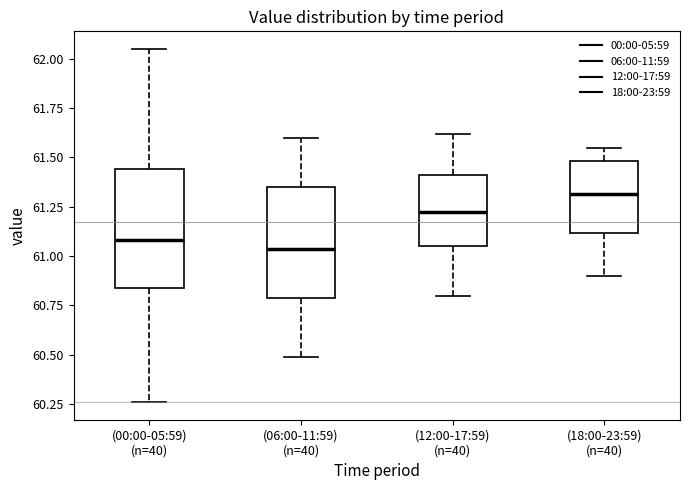

Reading left to right, transcribe this box plot: for each box, give where its median line is, the range the box spans, and where its two whiskers end, as read against the y-axis. The values are not printed on the chart, so give them approximately, as read against the axis.

(00:00-05:59) (n=40): median 61.10, box 60.85 to 61.45, whiskers 60.25 to 62.05
(06:00-11:59) (n=40): median 61.05, box 60.80 to 61.35, whiskers 60.50 to 61.60
(12:00-17:59) (n=40): median 61.25, box 61.05 to 61.40, whiskers 60.80 to 61.60
(18:00-23:59) (n=40): median 61.30, box 61.10 to 61.50, whiskers 60.90 to 61.55